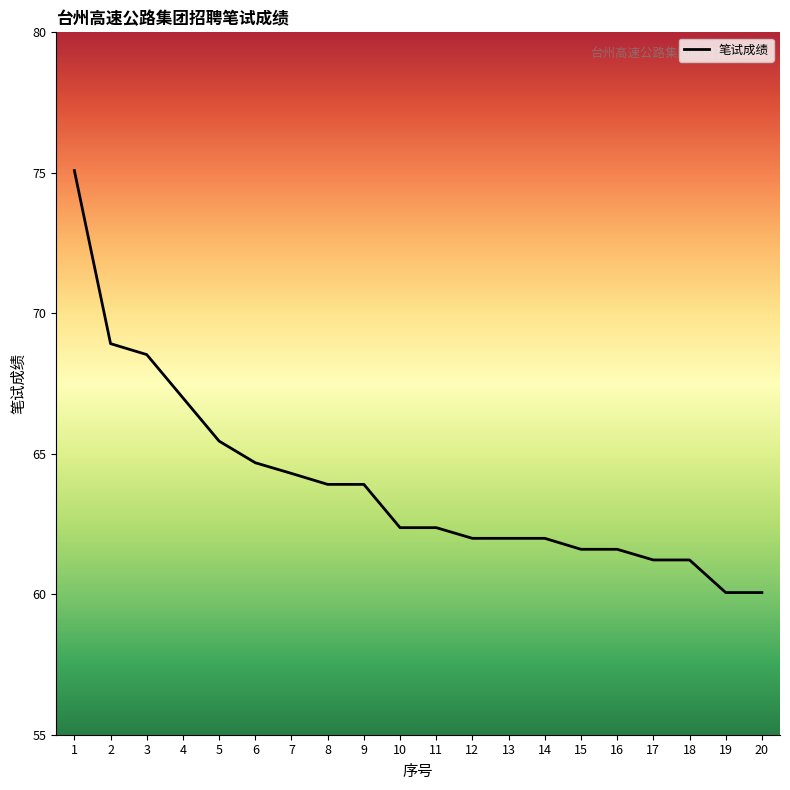

Reading left to right, transcribe all the data shown in this chart.

75.1	68.9	68.5	67.0	65.5	64.7	64.3	63.9	63.9	62.4	62.4	62.0	62.0	62.0	61.6	61.6	61.2	61.2	60.1	60.1